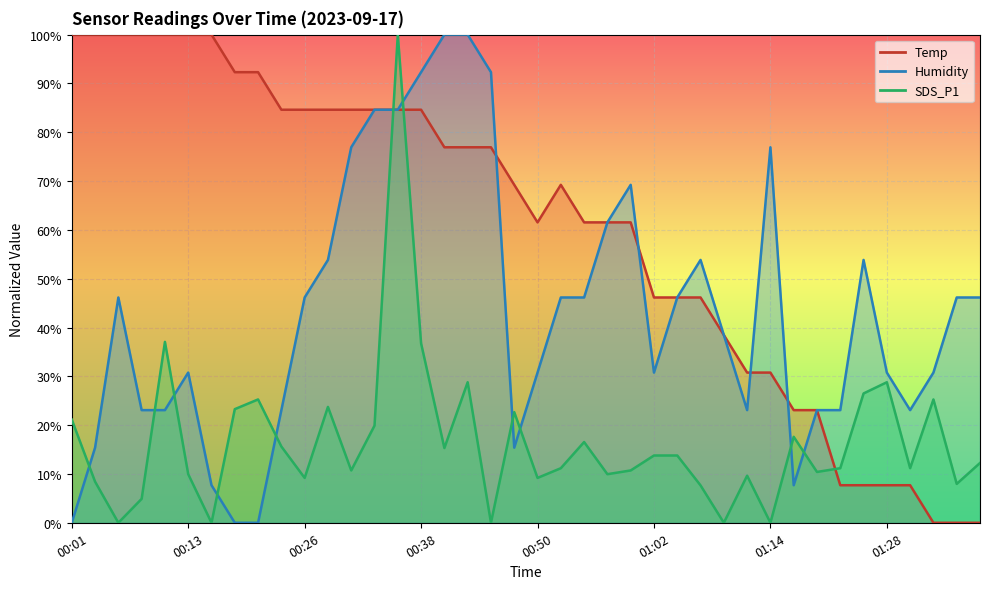

At which label does Temp first exceed 69?

00:01